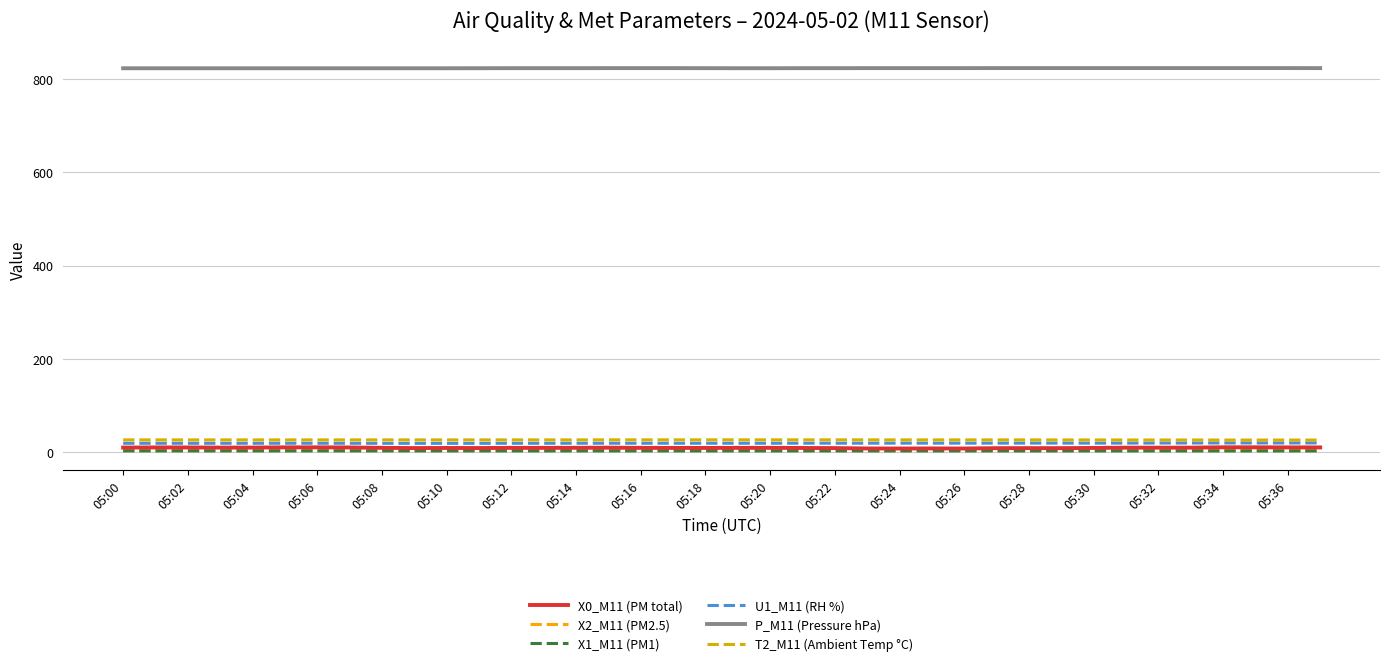

Which series has the widest spread of values?

X0_M11 (PM total)